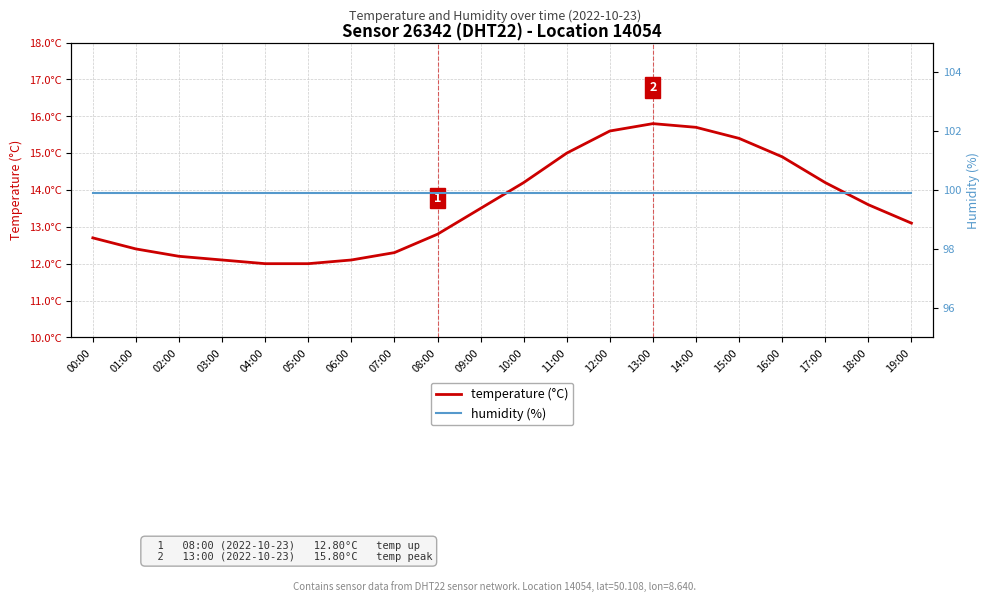

Reading right to left, list all the values displayed in this chart.

temperature (°C): 19:00=13.1	18:00=13.6	17:00=14.2	16:00=14.9	15:00=15.4	14:00=15.7	13:00=15.8	12:00=15.6	11:00=15.0	10:00=14.2	09:00=13.5	08:00=12.8	07:00=12.3	06:00=12.1	05:00=12.0	04:00=12.0	03:00=12.1	02:00=12.2	01:00=12.4	00:00=12.7
humidity (%): 19:00=99.9	18:00=99.9	17:00=99.9	16:00=99.9	15:00=99.9	14:00=99.9	13:00=99.9	12:00=99.9	11:00=99.9	10:00=99.9	09:00=99.9	08:00=99.9	07:00=99.9	06:00=99.9	05:00=99.9	04:00=99.9	03:00=99.9	02:00=99.9	01:00=99.9	00:00=99.9